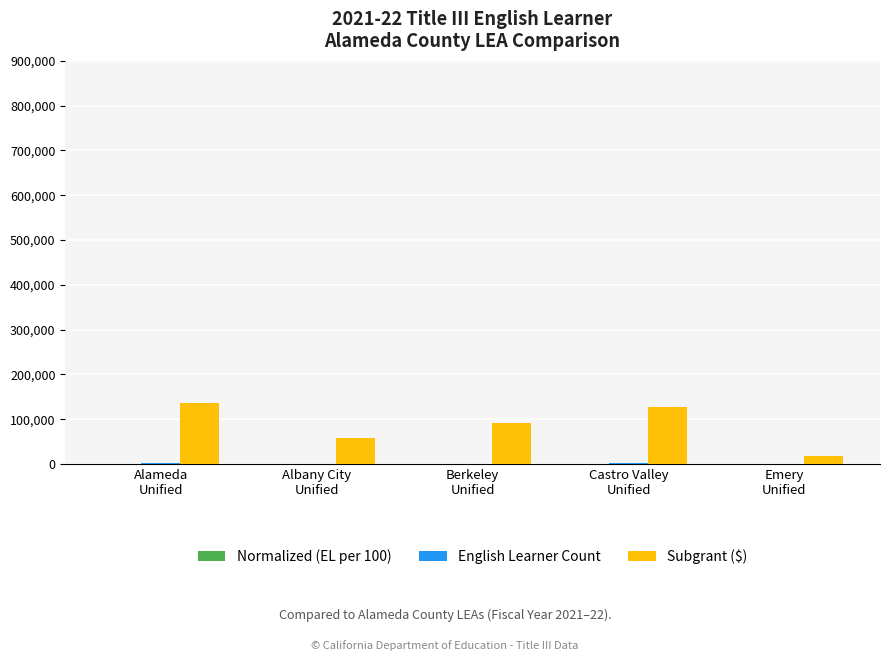

Which series has the largest total across all categories?

Subgrant ($)